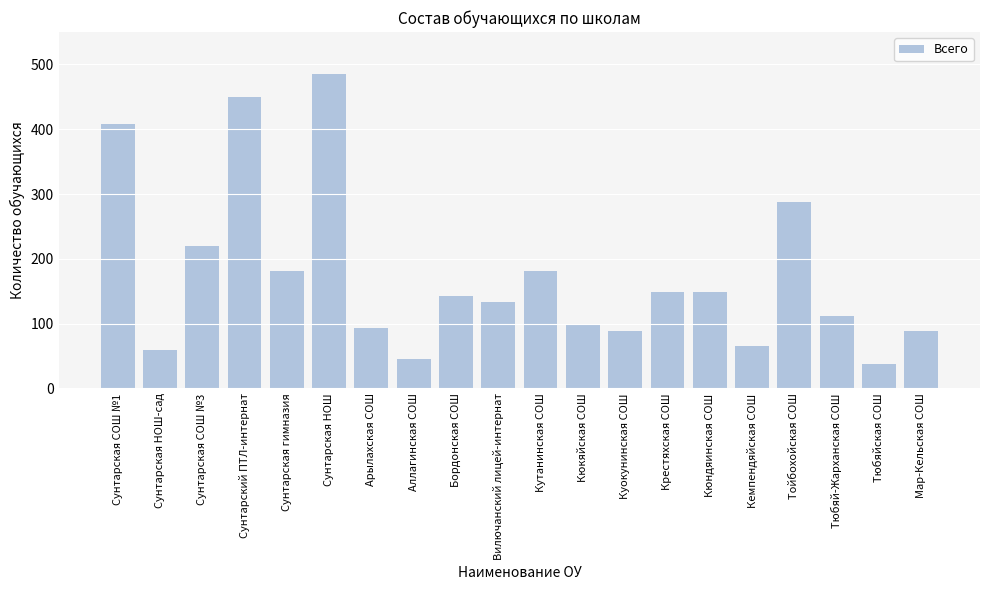

What is the average value?

174